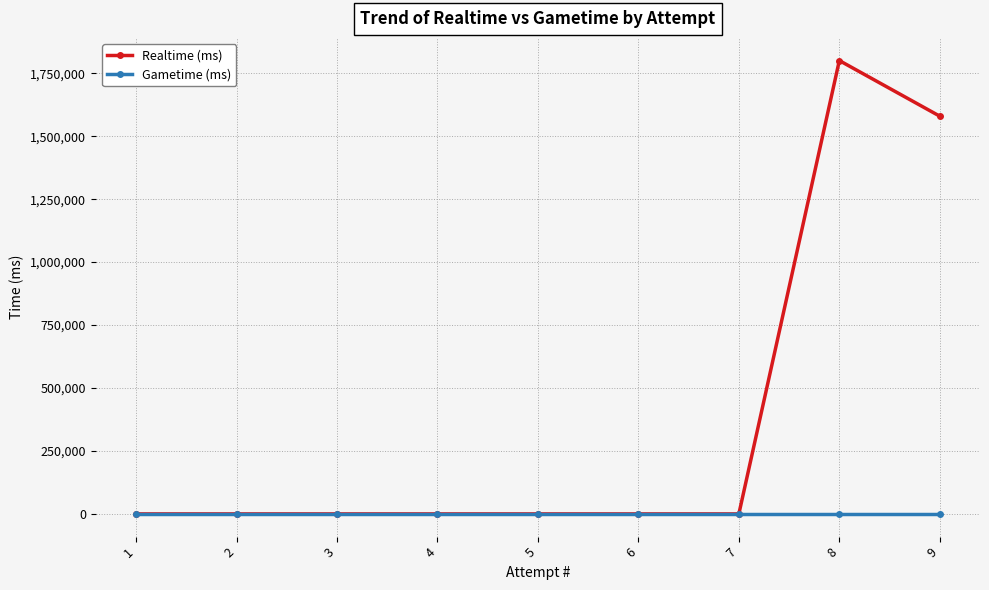

Reading left to right, extract all data points from this chart.

Realtime (ms): 1=0	2=0	3=0	4=0	5=0	6=0	7=0	8=1800523	9=1579531
Gametime (ms): 1=0	2=0	3=0	4=0	5=0	6=0	7=0	8=0	9=0